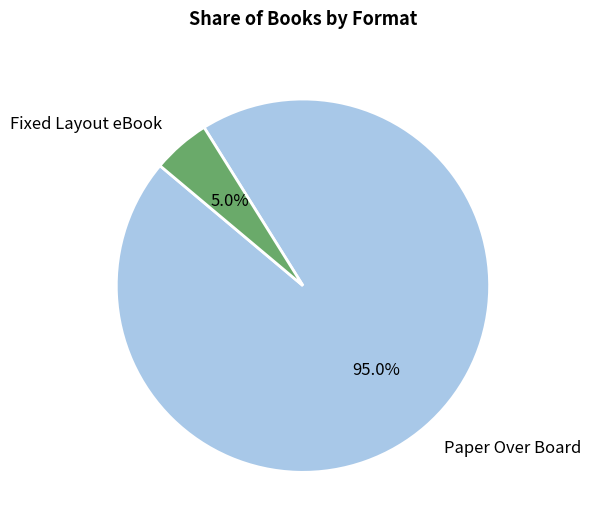

Which category accounts for the majority?

Paper Over Board